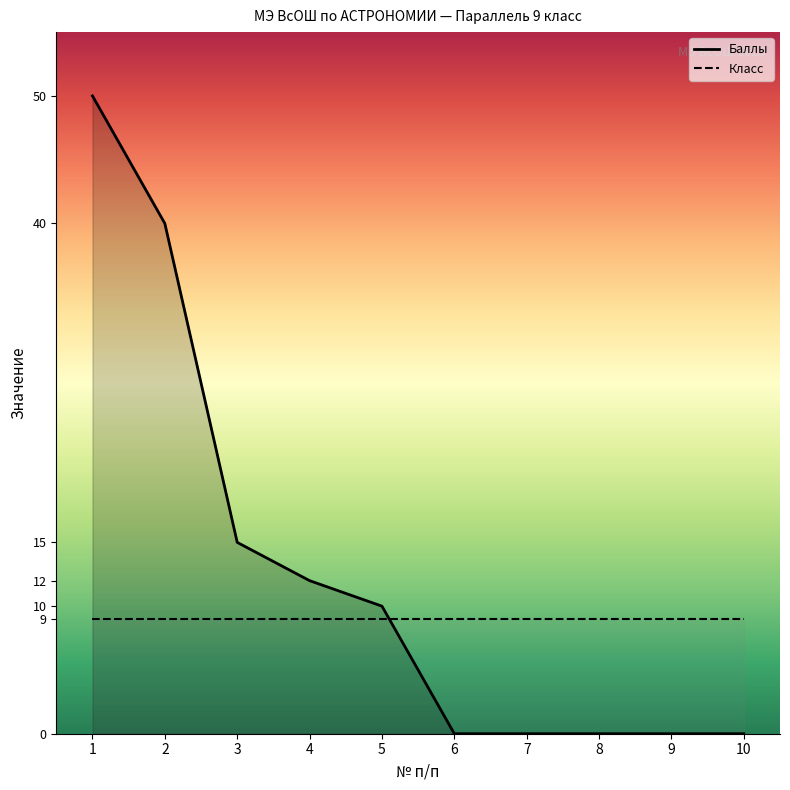

The value at 7 is -31. True or false?

False